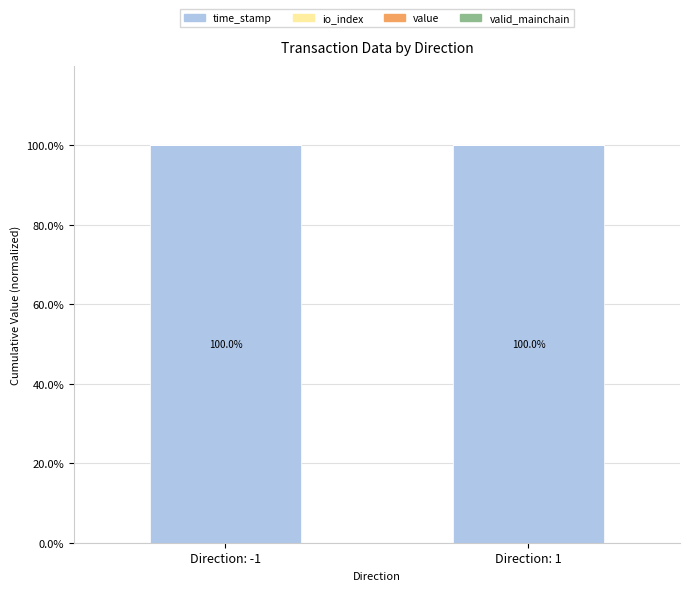

The valid_mainchain series shows 0.0 at Direction: 1. True or false?

True